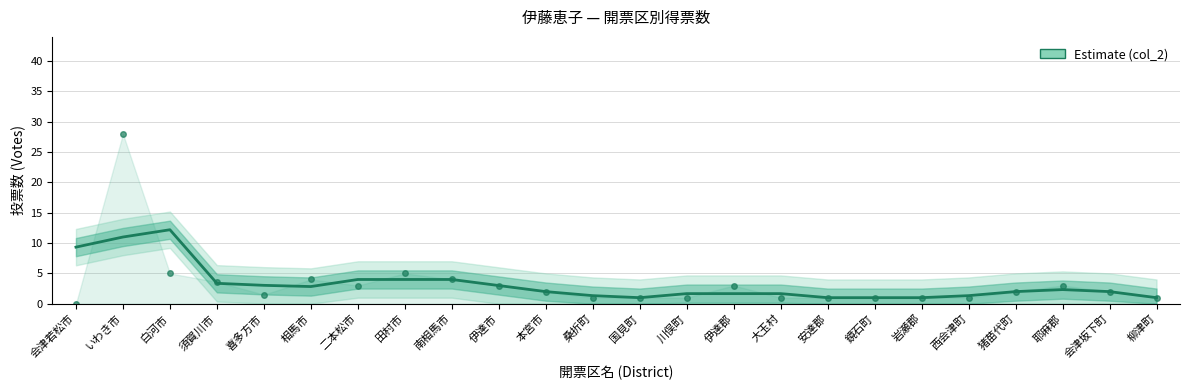

What is the maximum value shown in the chart?

12.2